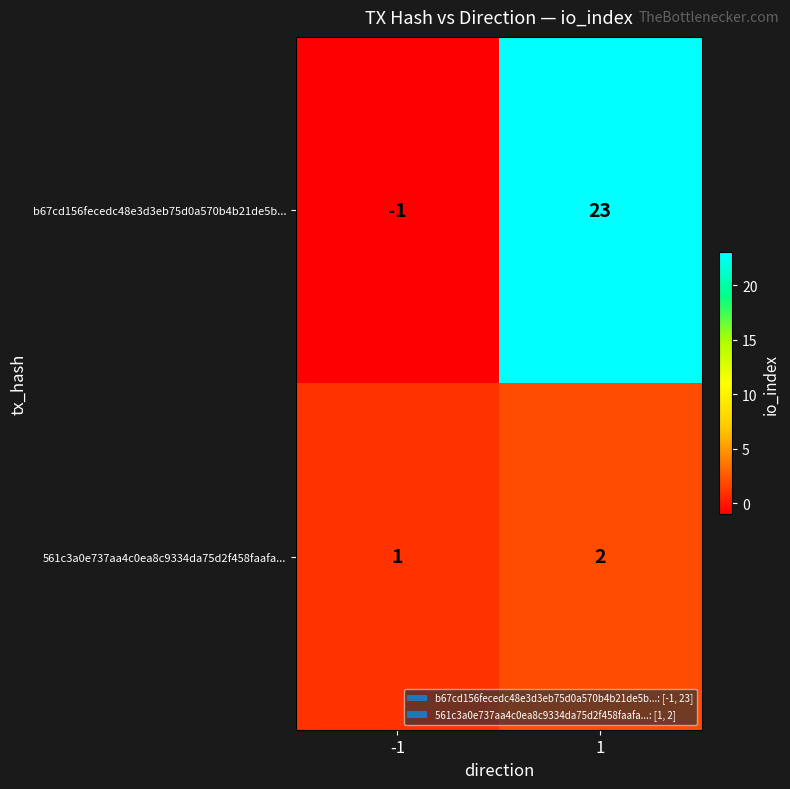

What is the maximum value shown in the chart?

23